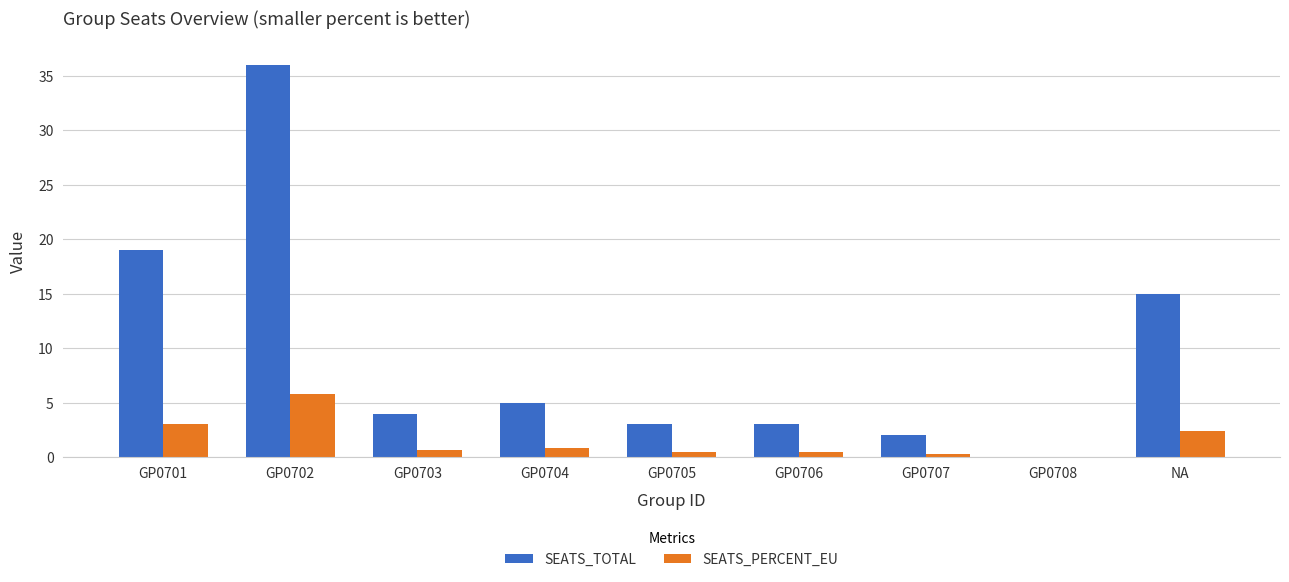

What are all the series names shown in the legend?

SEATS_TOTAL, SEATS_PERCENT_EU